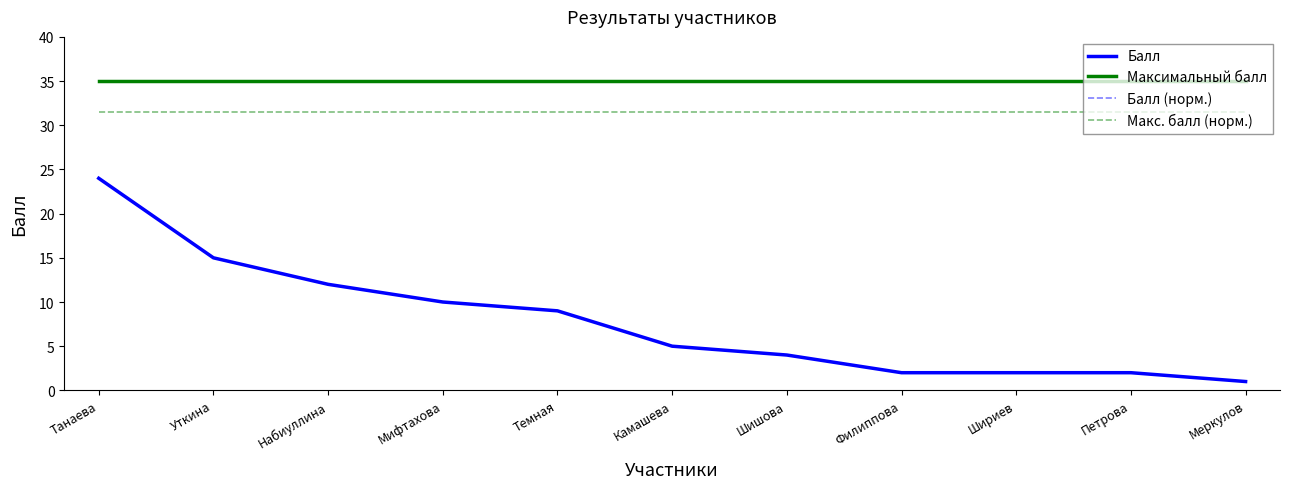

Does the chart display data point markers on the line(s)?

No